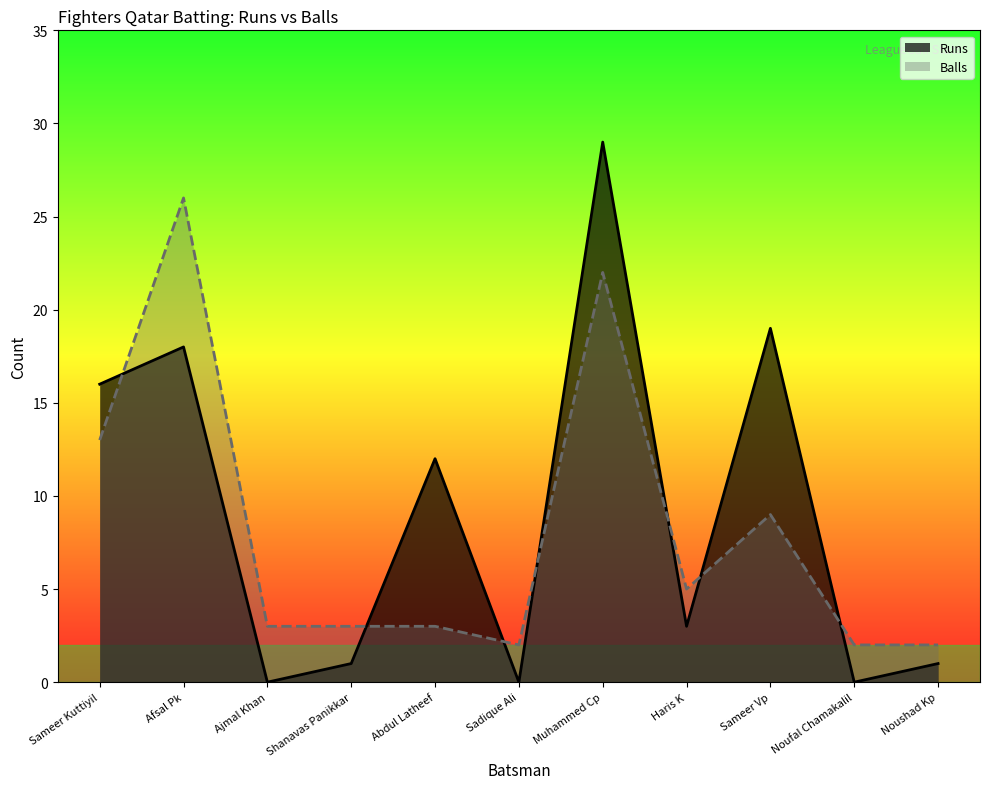

Is the value of Runs at Ajmal Khan greater than the value of Balls at Muhammed Cp?

No